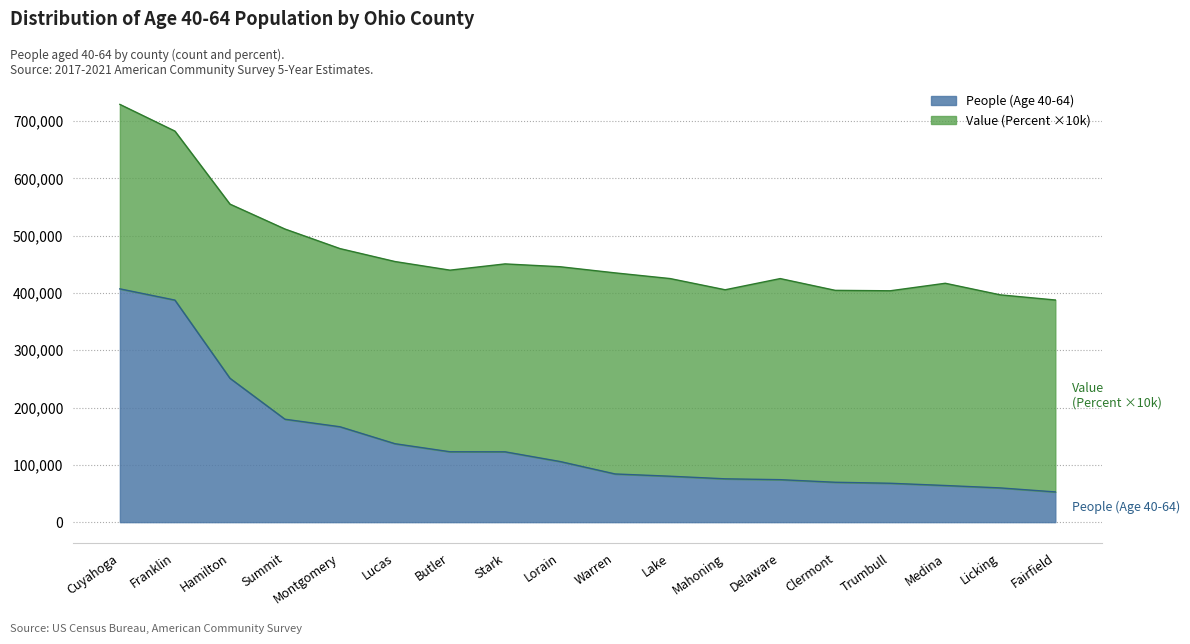

The value at Trumbull is 13992. True or false?

False